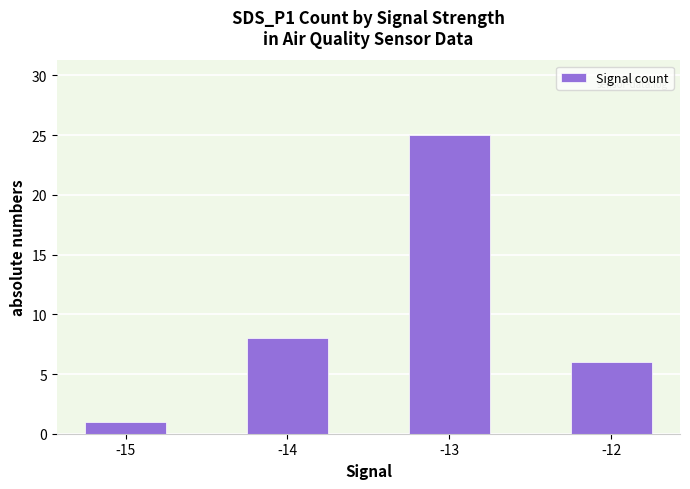

What is the difference between the maximum and second lowest values?

19